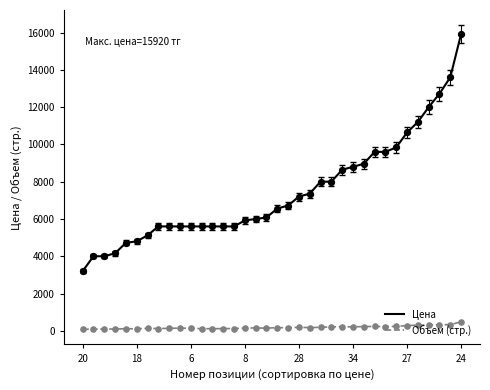

Which series has the largest total across all categories?

Цена